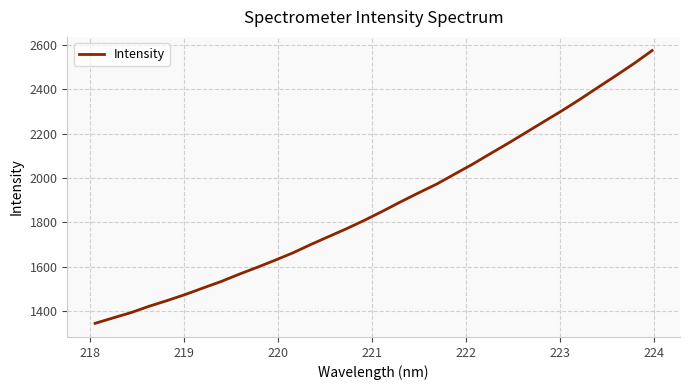

What is the smallest value displayed?

1344.5